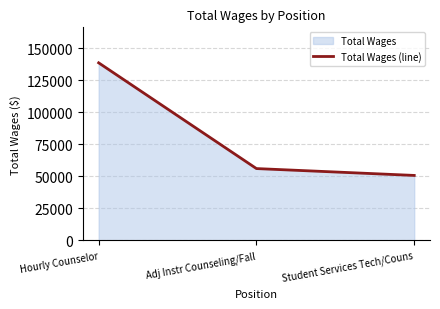

What position from the right is Hourly Counselor?

3